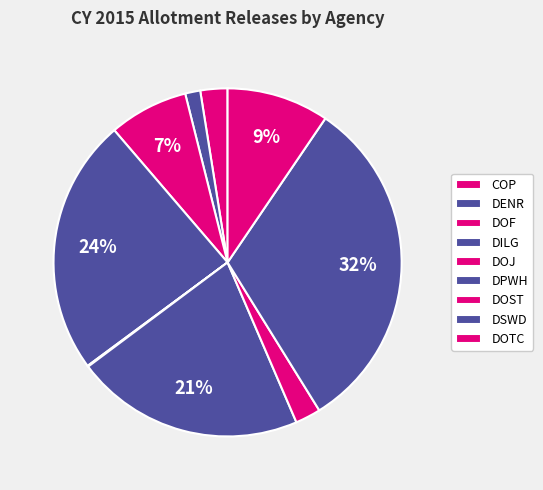

How many segments does this pie chart have?

9